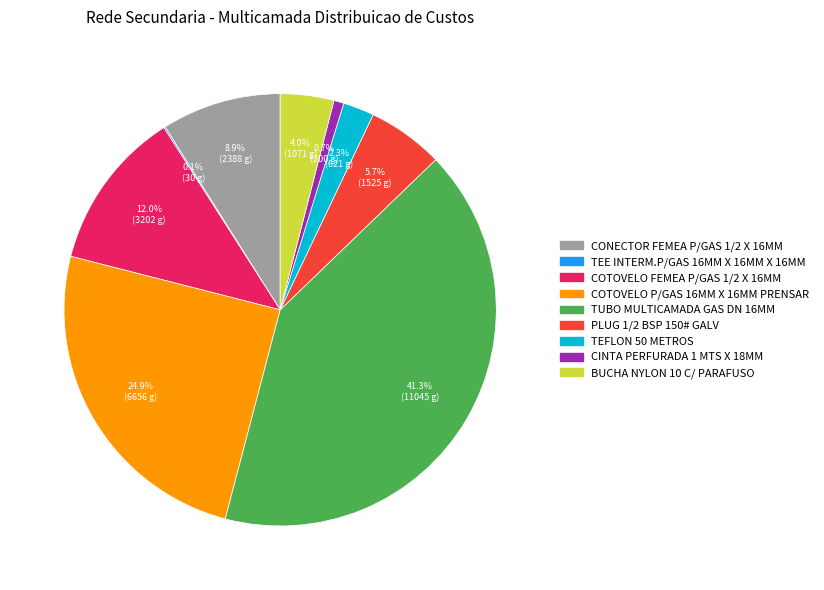

What percentage is NOT represented by PLUG 1/2 BSP 150# GALV?

94.3%